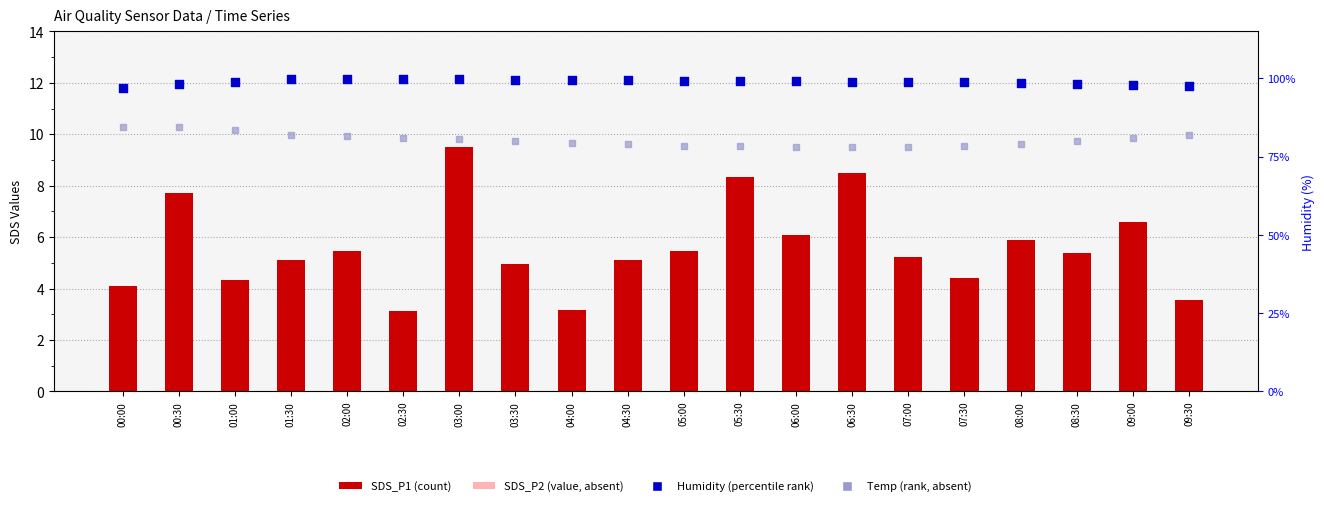

At how many categories does at least one series exceed 84?

20